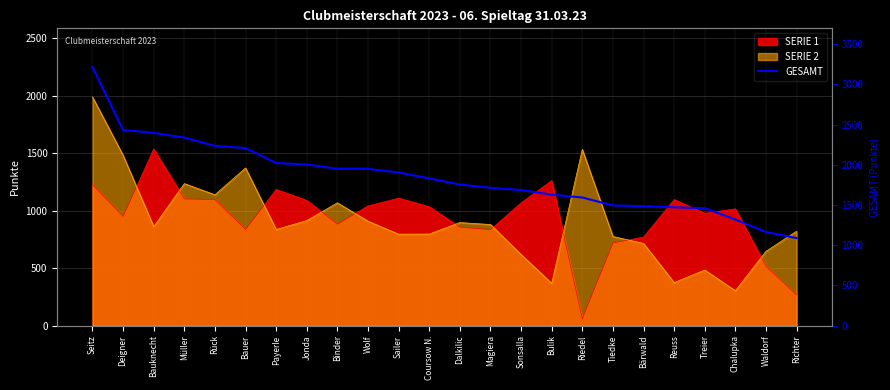

Reading left to right, transcribe all the data shown in this chart.

Seitz=3216	Deigner=2433	Bauknecht=2398	Müller=2339	Rück=2236	Bauer=2209	Payerle=2022	Jonda=2004	Binder=1952	Wolf=1951	Sailer=1905	Coursow N.=1832	Dalkilic=1755	Magiera=1715	Sonsalla=1687	Bulik=1630	Riedel=1594	Tiedke=1495	Bärwald=1486	Reuss=1472	Treier=1462	Chalupka=1320	Waldorf=1165	Richter=1089